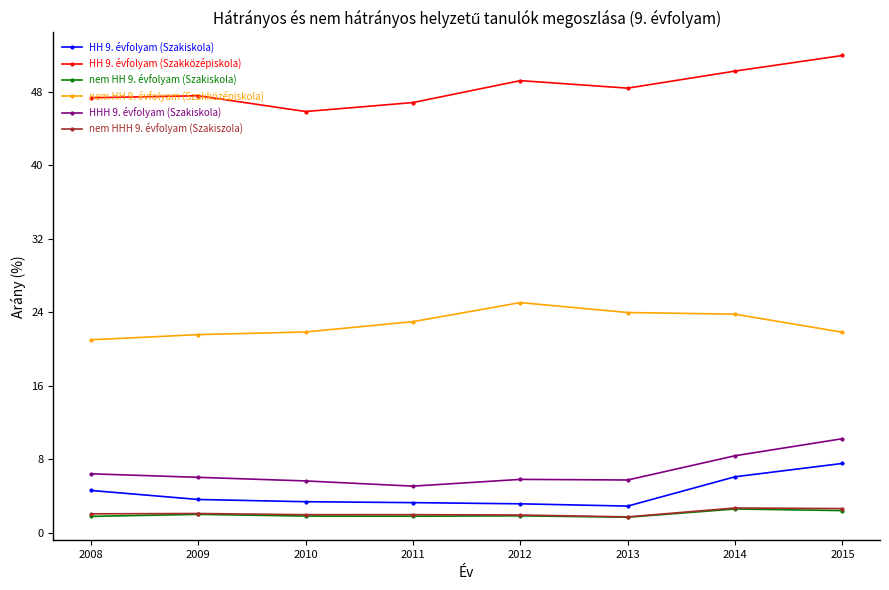

True or false: nem HHH 9. évfolyam (Szakiszola) and HH 9. évfolyam (Szakiskola) intersect in this chart.

False